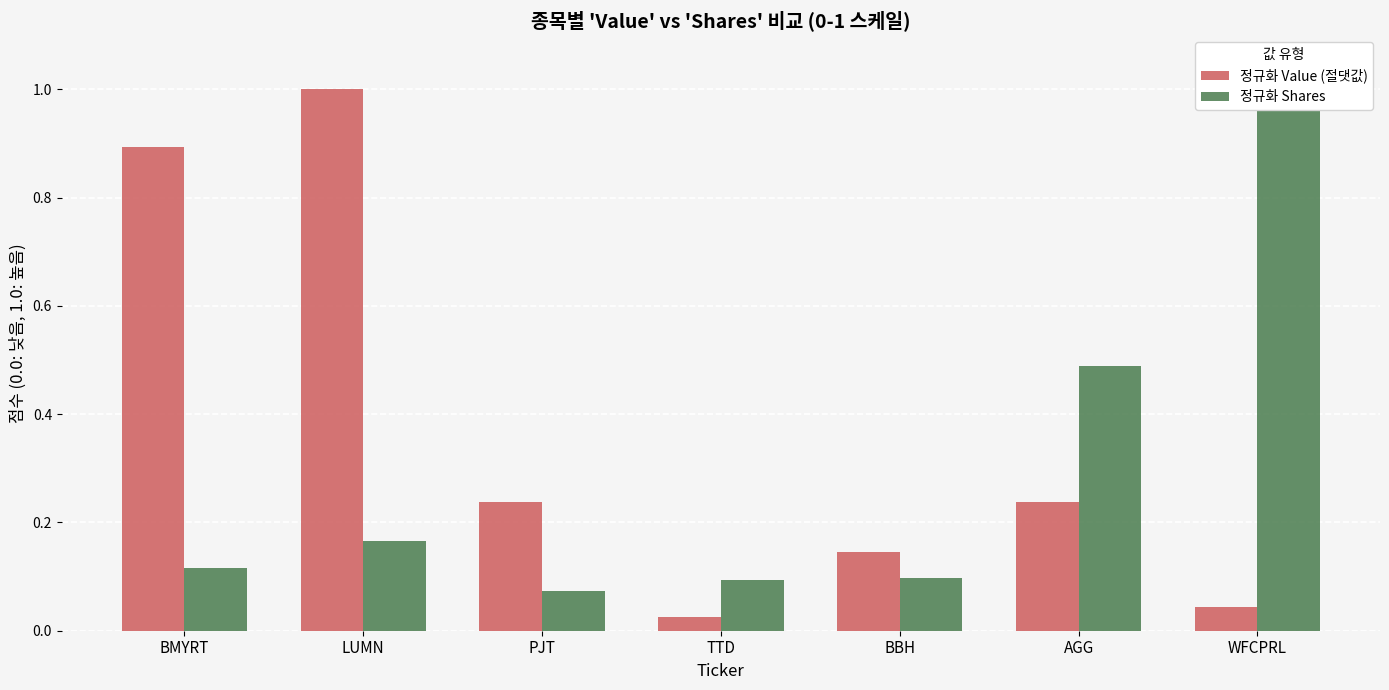

What is the difference between the highest and lowest values at TTD?

0.1